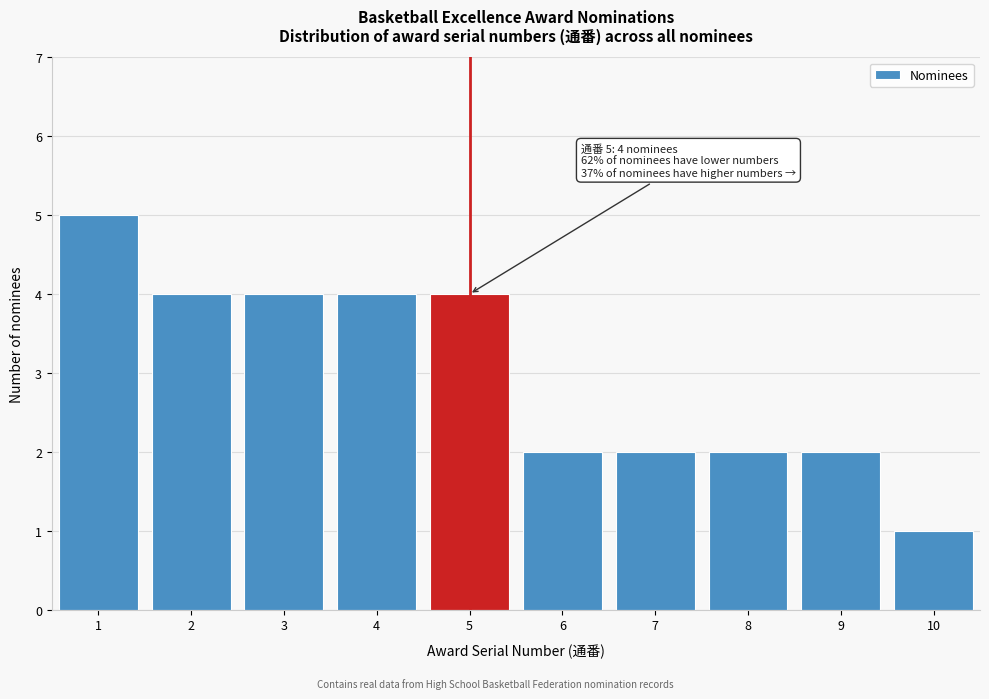

Over which range of the x-axis is the bar tallest?

0.5 to 1.5